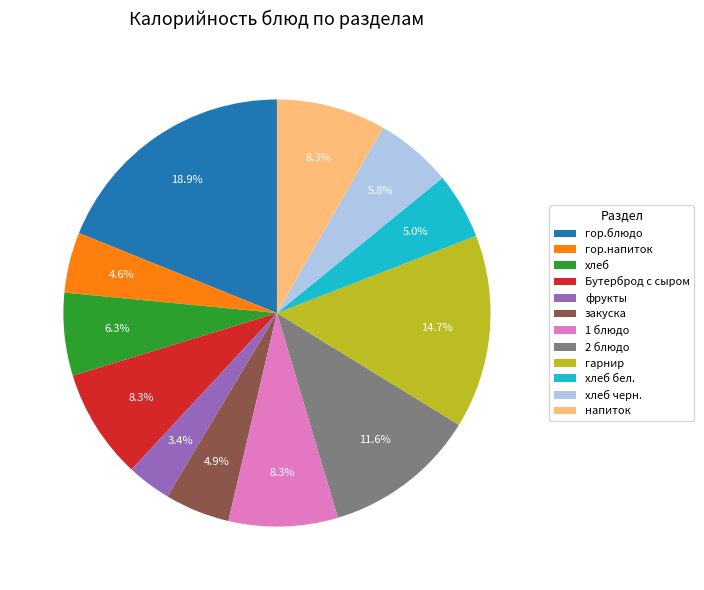

Do Бутерброд с сыром and 1 блюдо together represent more than half of the pie?

No